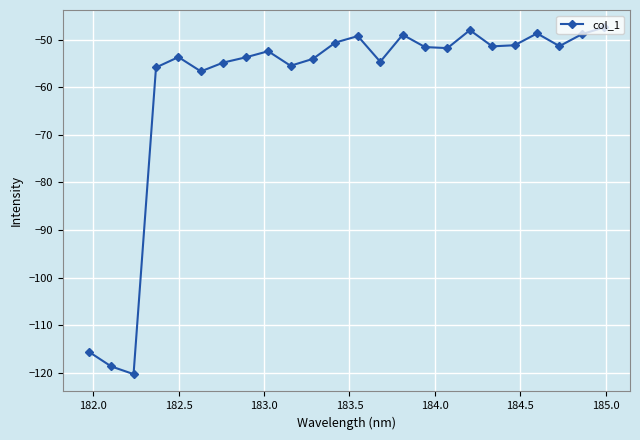

What is the value of the 3rd point from the left?

-120.2